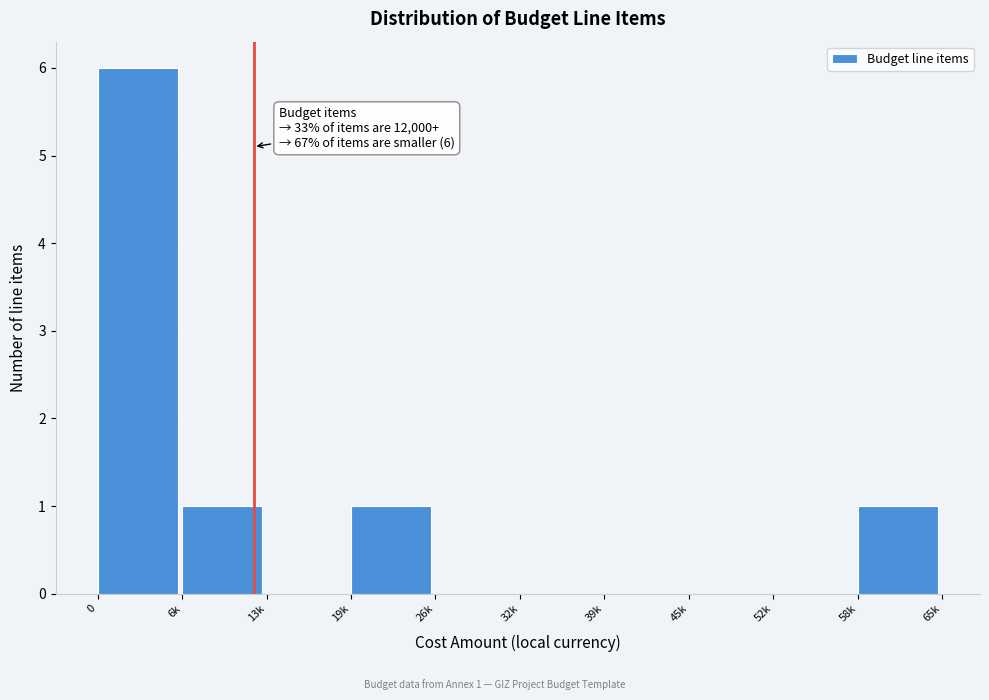

Reading left to right, transcribe all the data shown in this chart.

0=6	6k=1	13k=0	19k=1	26k=0	32k=0	39k=0	45k=0	52k=0	58k=1